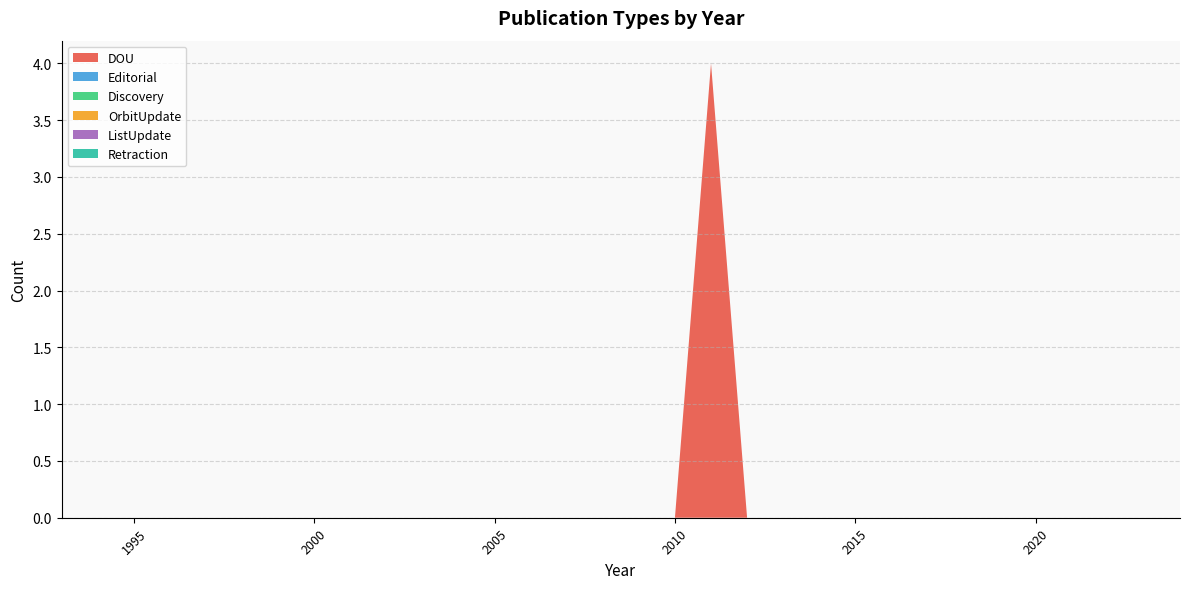

Reading left to right, transcribe all the data shown in this chart.

DOU: 0	0	0	0	0	0	0	0	0	0	0	0	0	0	0	0	0	0	4	0	0	0	0	0	0	0	0	0	0	0	0	0
Editorial: 0	0	0	0	0	0	0	0	0	0	0	0	0	0	0	0	0	0	0	0	0	0	0	0	0	0	0	0	0	0	0	0
Discovery: 0	0	0	0	0	0	0	0	0	0	0	0	0	0	0	0	0	0	0	0	0	0	0	0	0	0	0	0	0	0	0	0
OrbitUpdate: 0	0	0	0	0	0	0	0	0	0	0	0	0	0	0	0	0	0	0	0	0	0	0	0	0	0	0	0	0	0	0	0
ListUpdate: 0	0	0	0	0	0	0	0	0	0	0	0	0	0	0	0	0	0	0	0	0	0	0	0	0	0	0	0	0	0	0	0
Retraction: 0	0	0	0	0	0	0	0	0	0	0	0	0	0	0	0	0	0	0	0	0	0	0	0	0	0	0	0	0	0	0	0